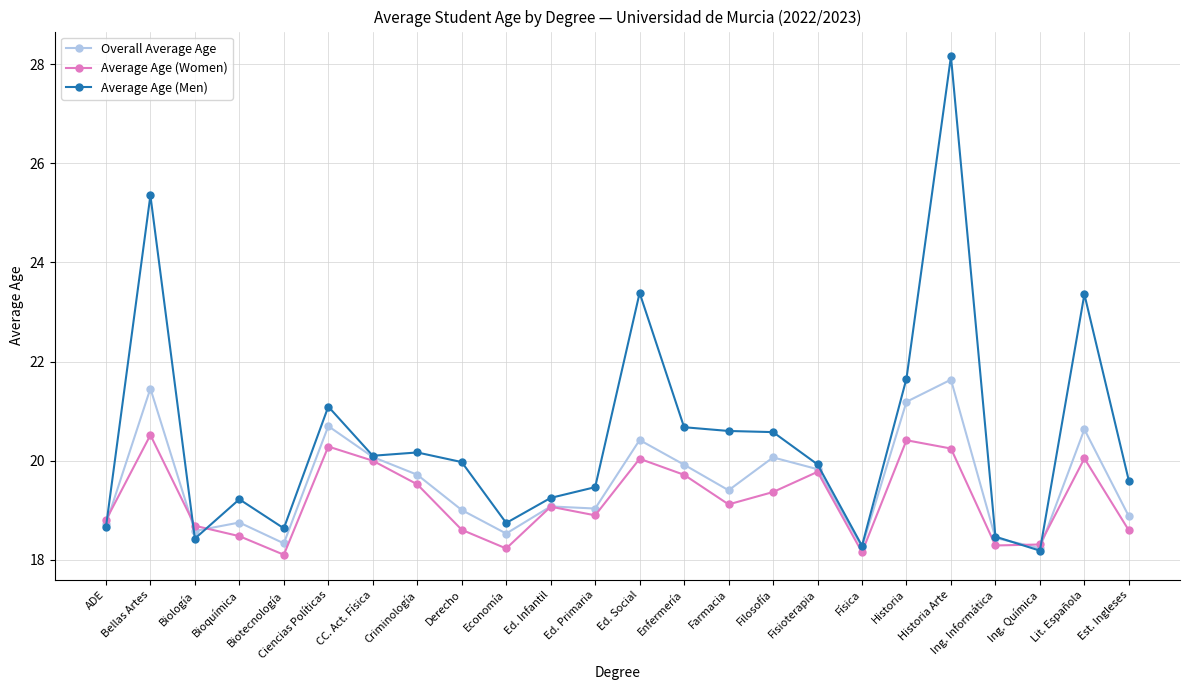

Where does the Overall Average Age series first go above 19?

Bellas Artes